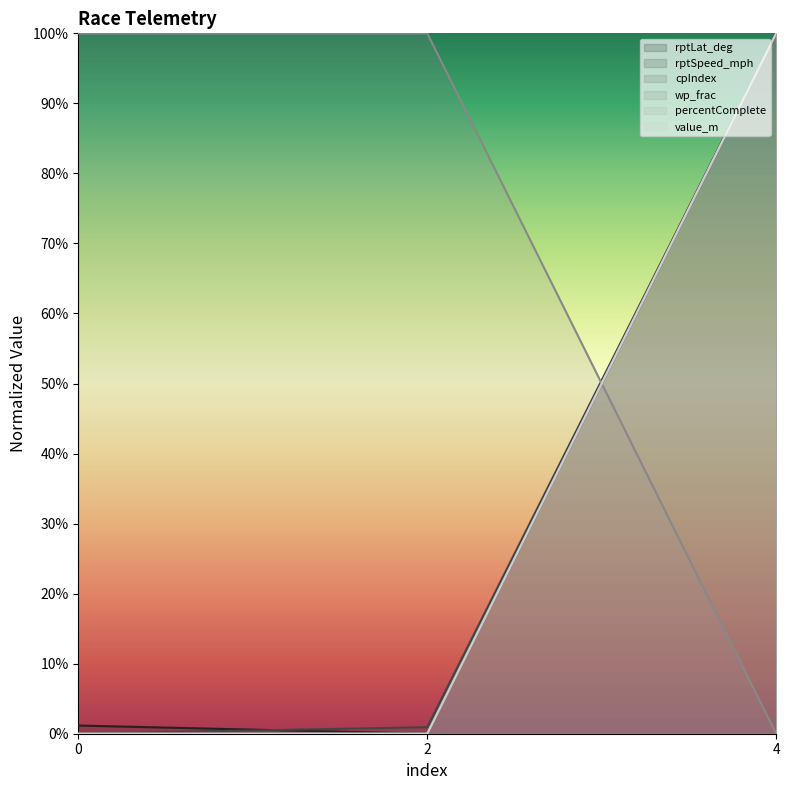

What value does the value_m series have at 0?

1.0